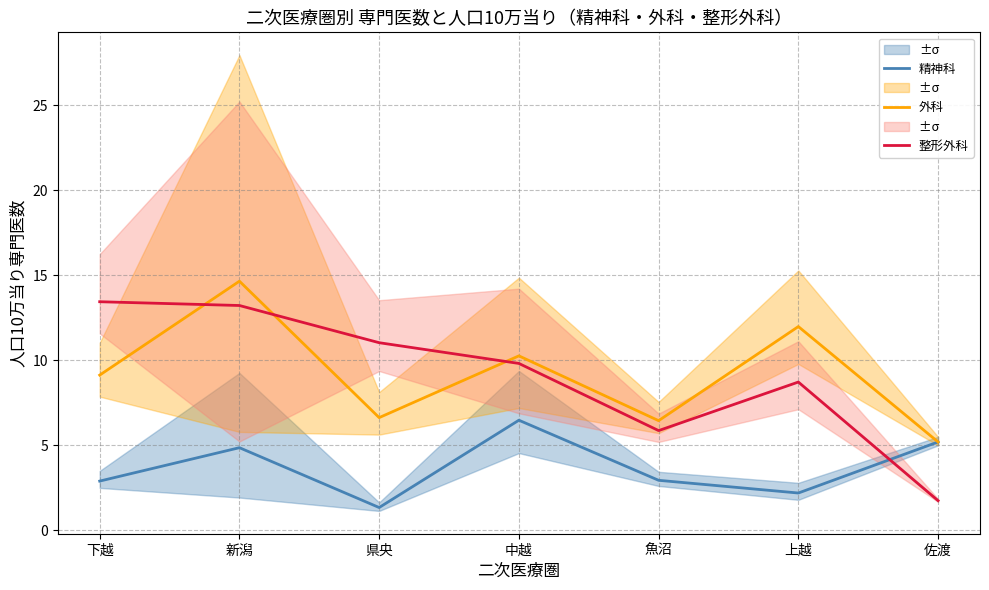

How many data points in 精神科 are above 2?

6